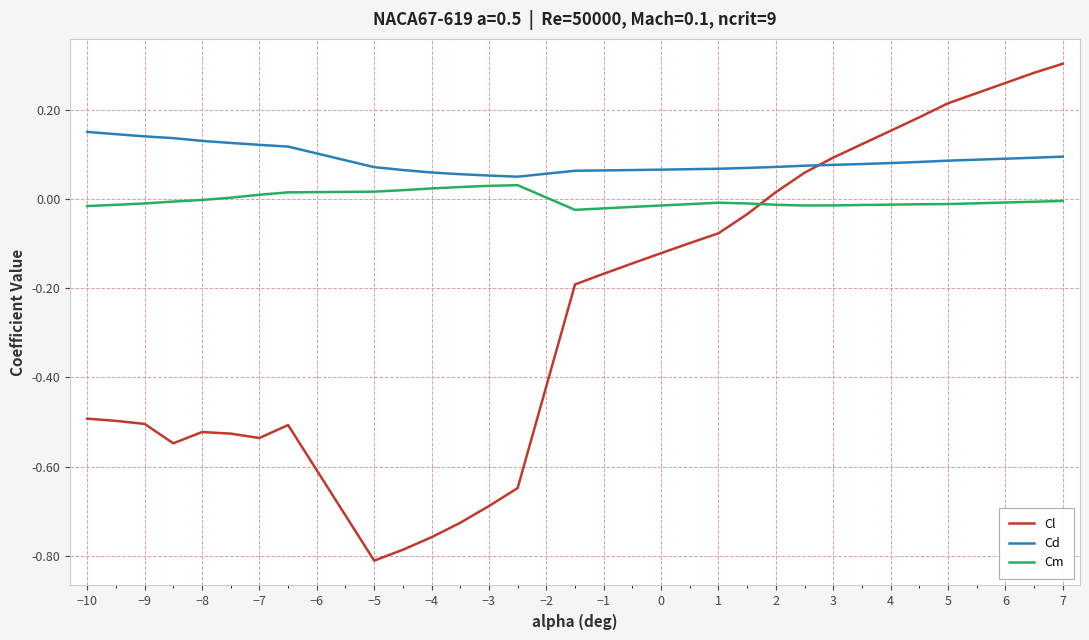

Rank the series by their average value, from lowest to highest.

Cl, Cm, Cd